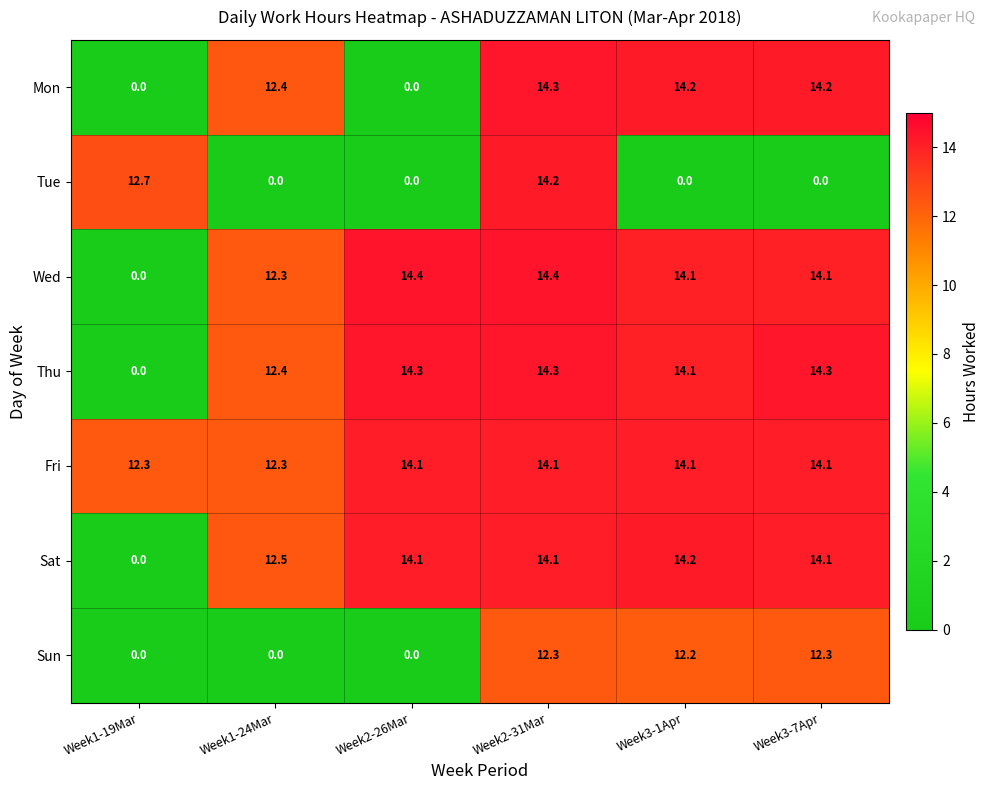

At which category is the sum across all series the highest?

Week2-31Mar